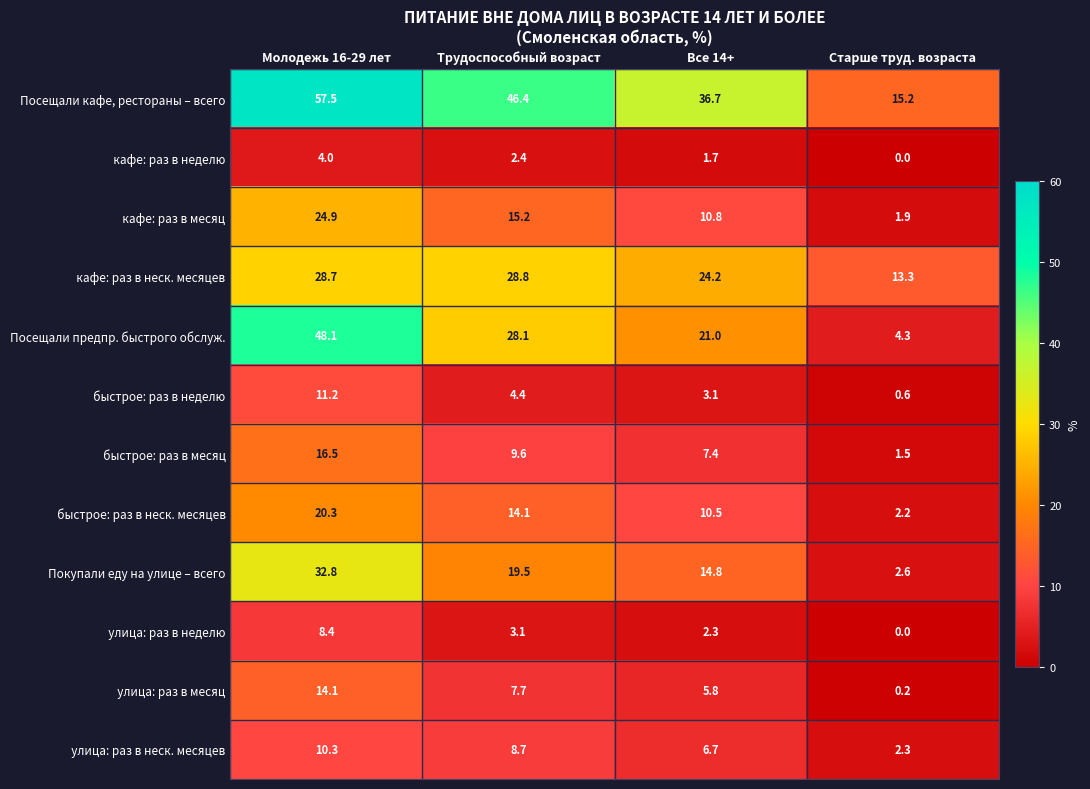

How many distinct data groups are displayed?

12